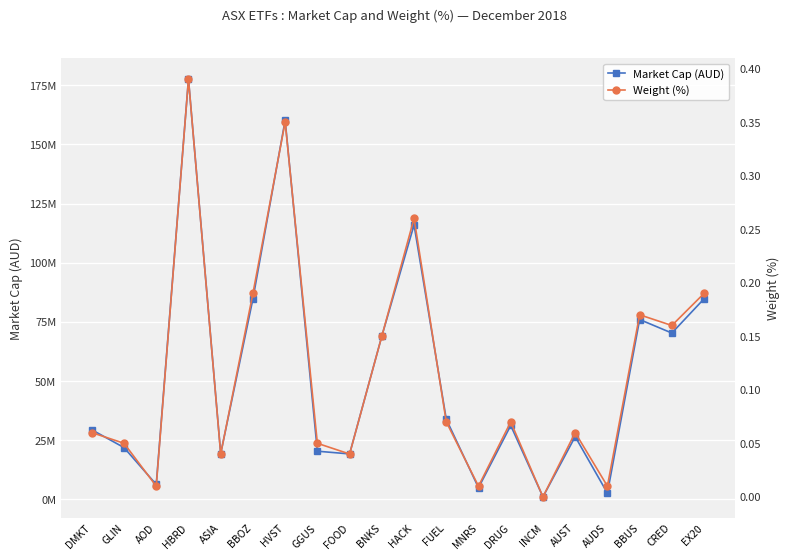

What are all the series names shown in the legend?

Market Cap (AUD), Weight (%)